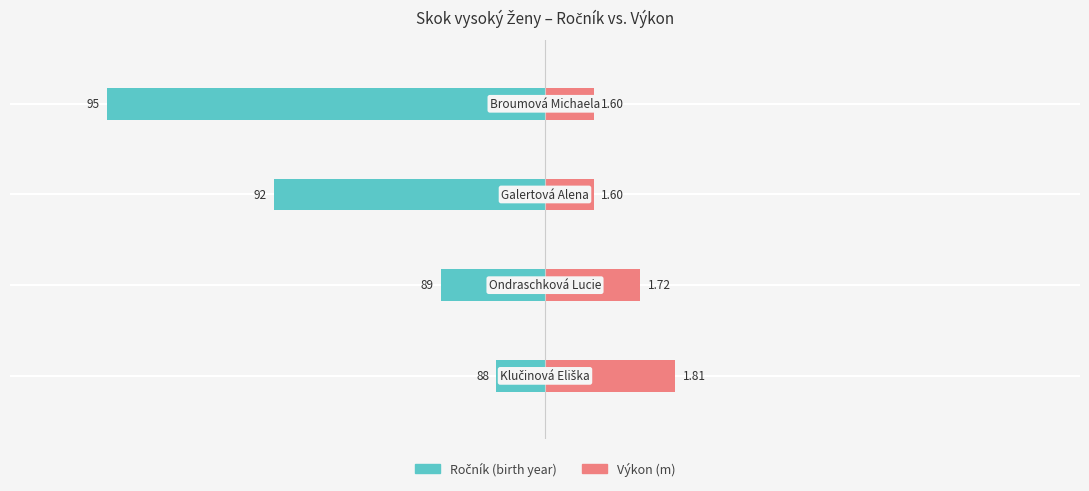

How many values in the Ročník series are below -21?

3